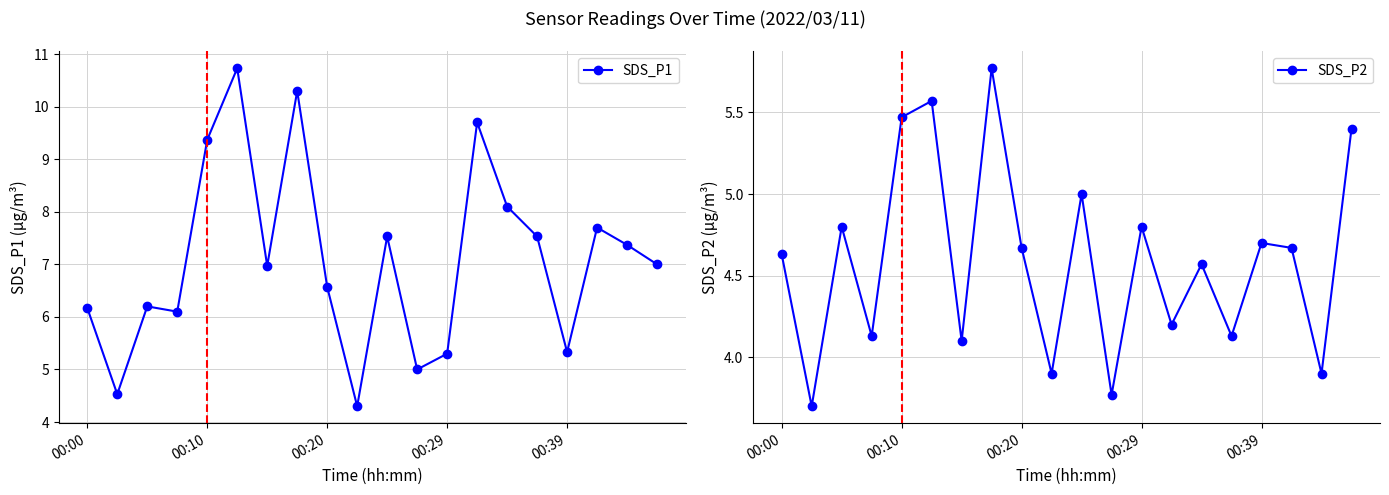

What is the label of the 10th point from the right?

10